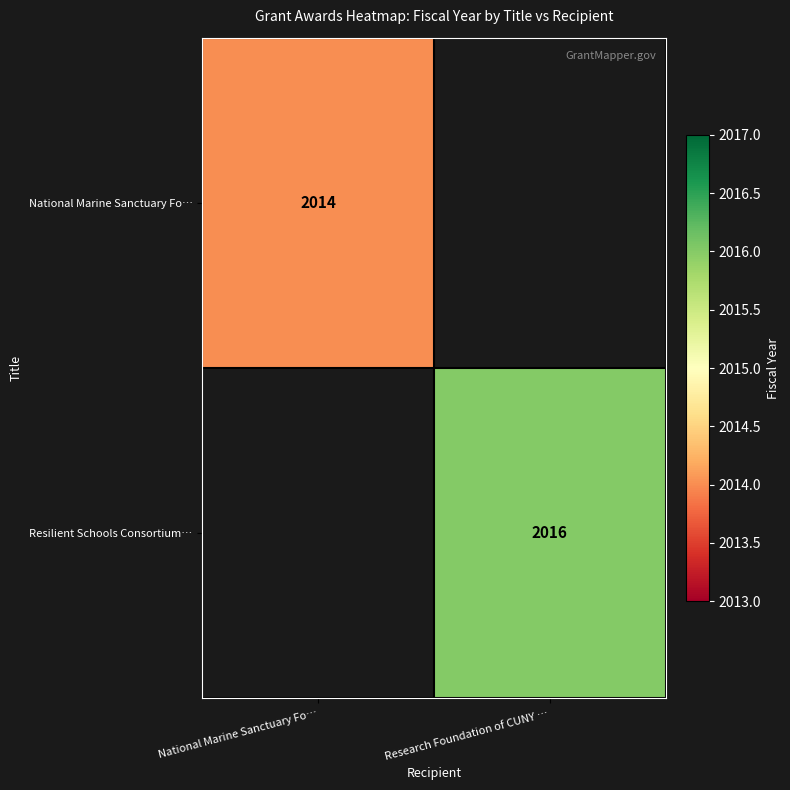

The National Marine Sanctuary Fo… series shows 2014 at National Marine Sanctuary Fo…. True or false?

True